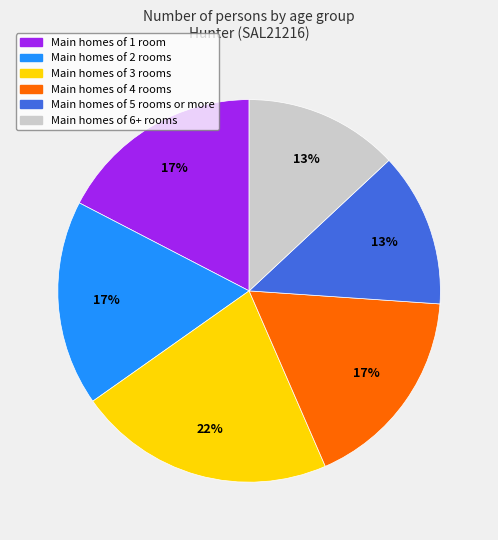

How many slices are in this pie chart?

6